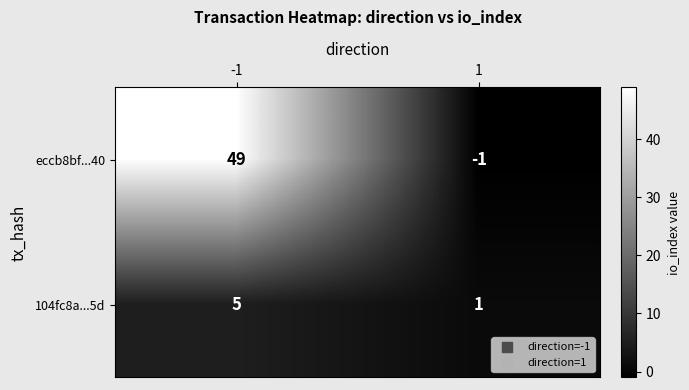

What is the sum of the eccb8bf...40 values at -1 and 1?

48